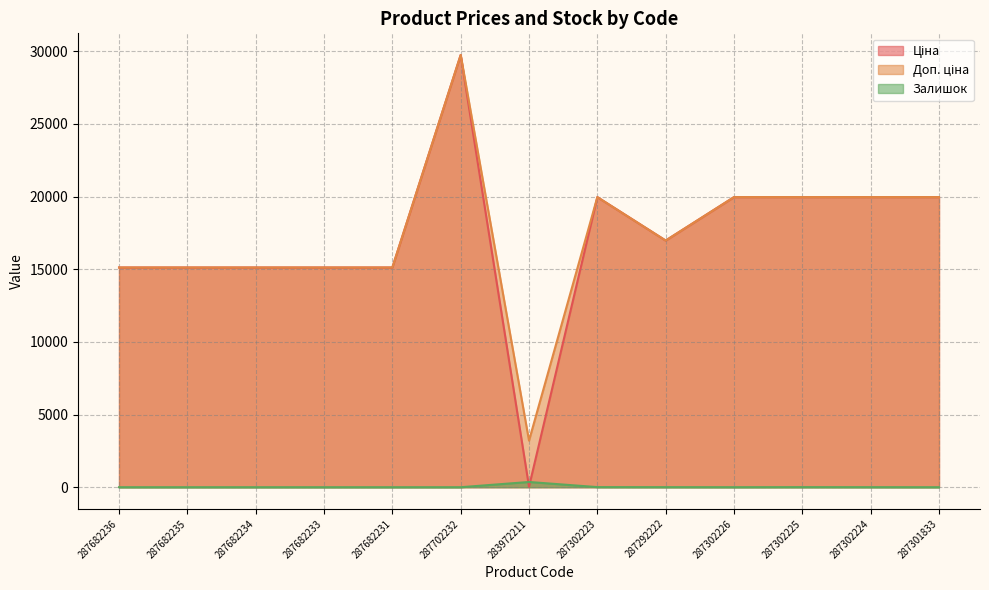

What is the difference between the Ціна values at 287302226 and 283972211?

19932.1